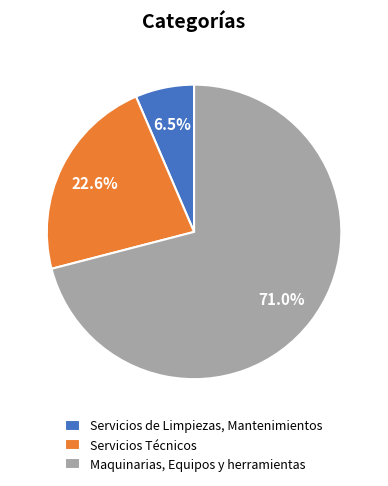

Is it true that Maquinarias, Equipos y herramientas is 60% of the pie?

False